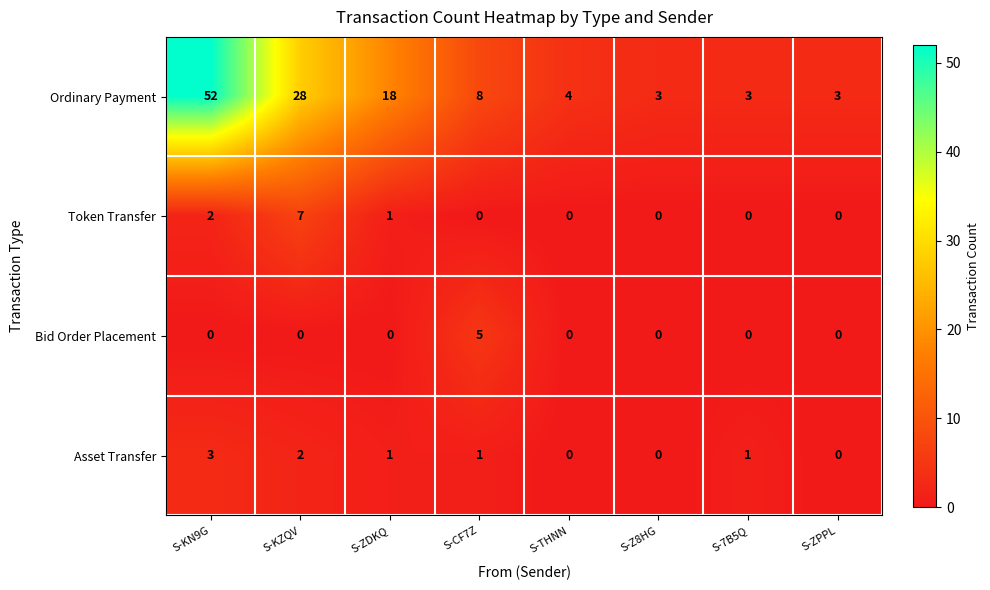

Between S-KZQV and S-Z8HG, which series saw the biggest shift?

Ordinary Payment